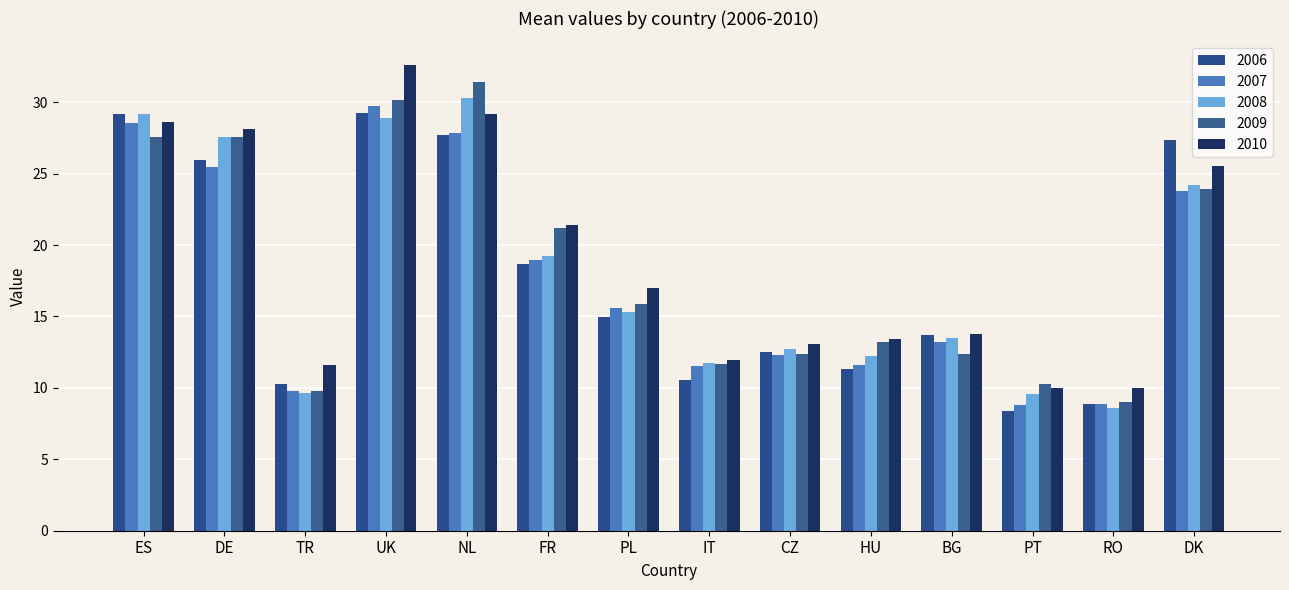

What are all the series names shown in the legend?

2006, 2007, 2008, 2009, 2010